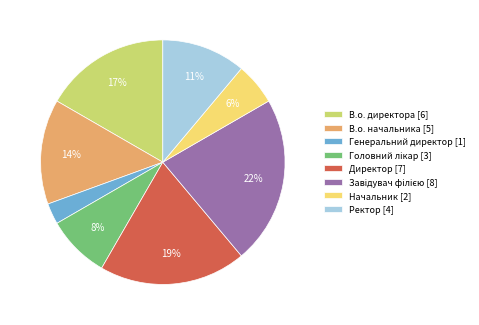

Is it true that Начальник [2] is 6% of the pie?

True